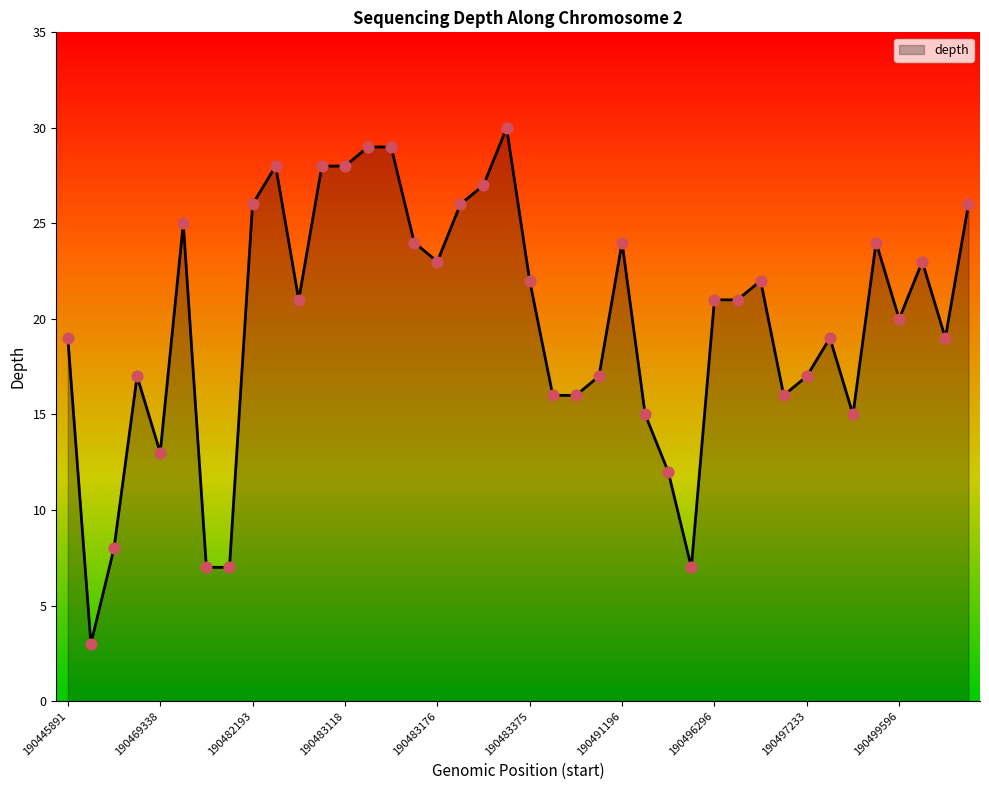

What is the smallest value displayed?

3